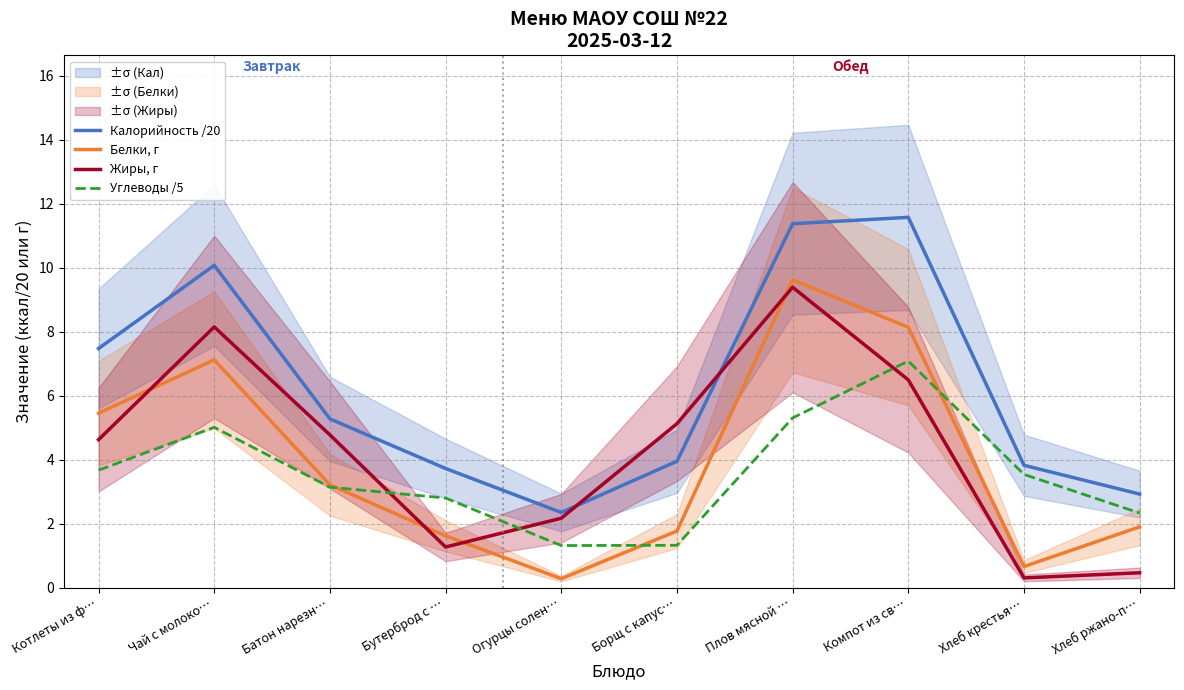

What is the difference between the highest and lowest values at Батон нарезн…?

2.1